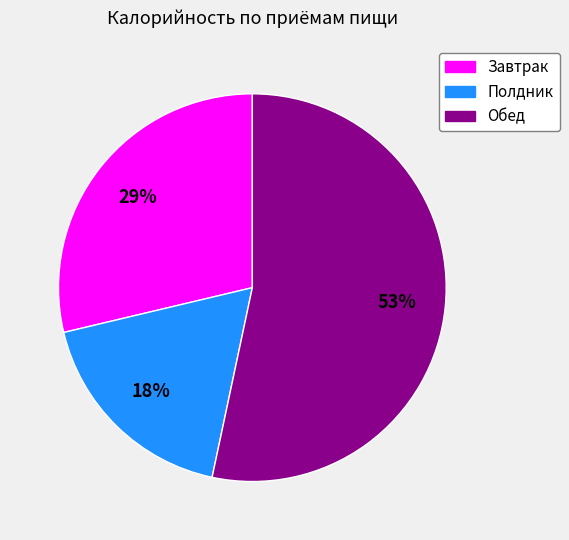

How many slices are in this pie chart?

3